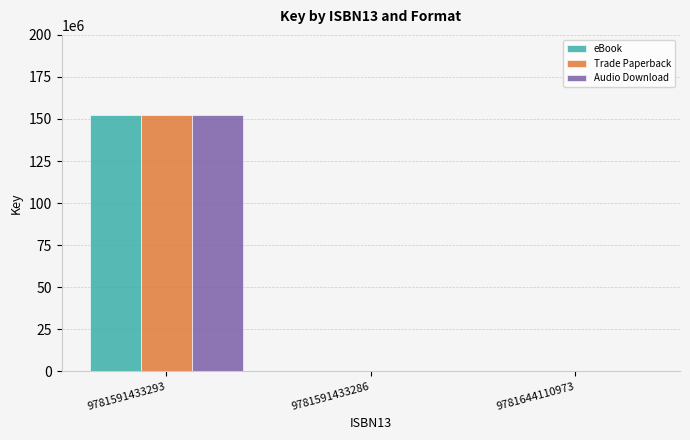

Does the chart contain stacked bars?

No